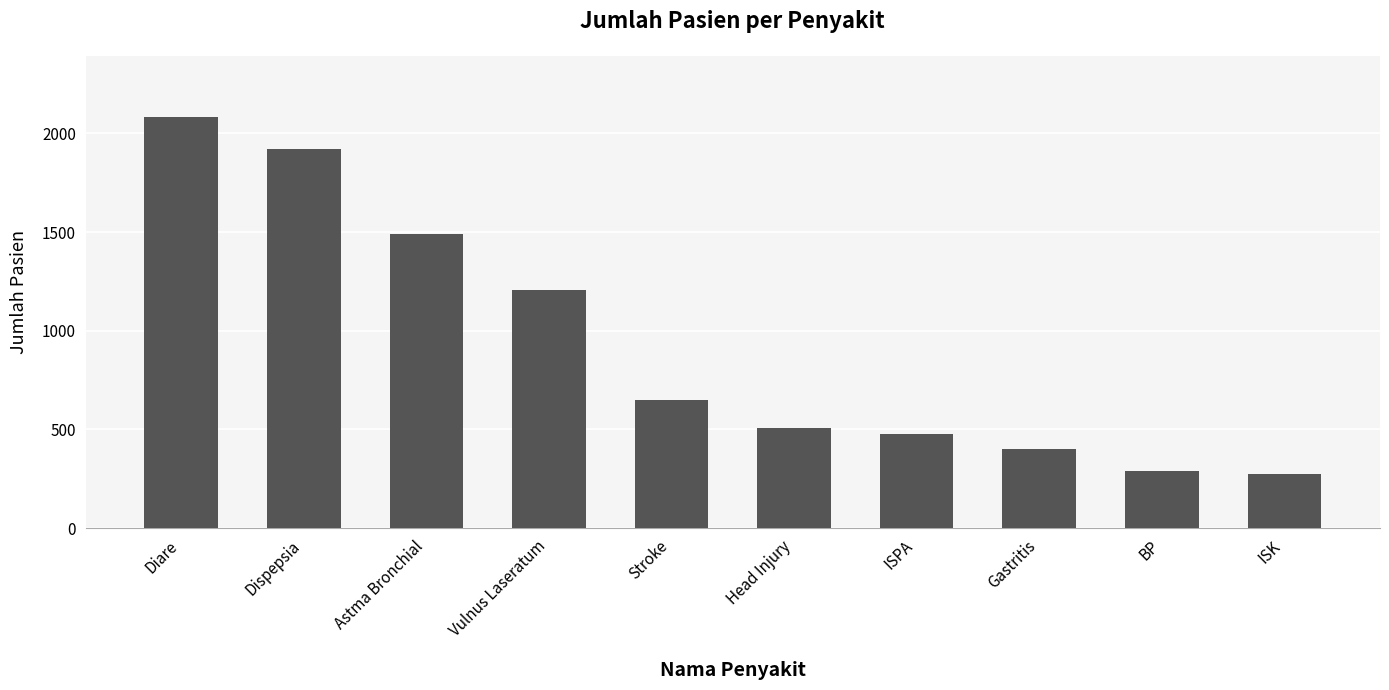

What is the sum of the values at Gastritis and Diare?

2483